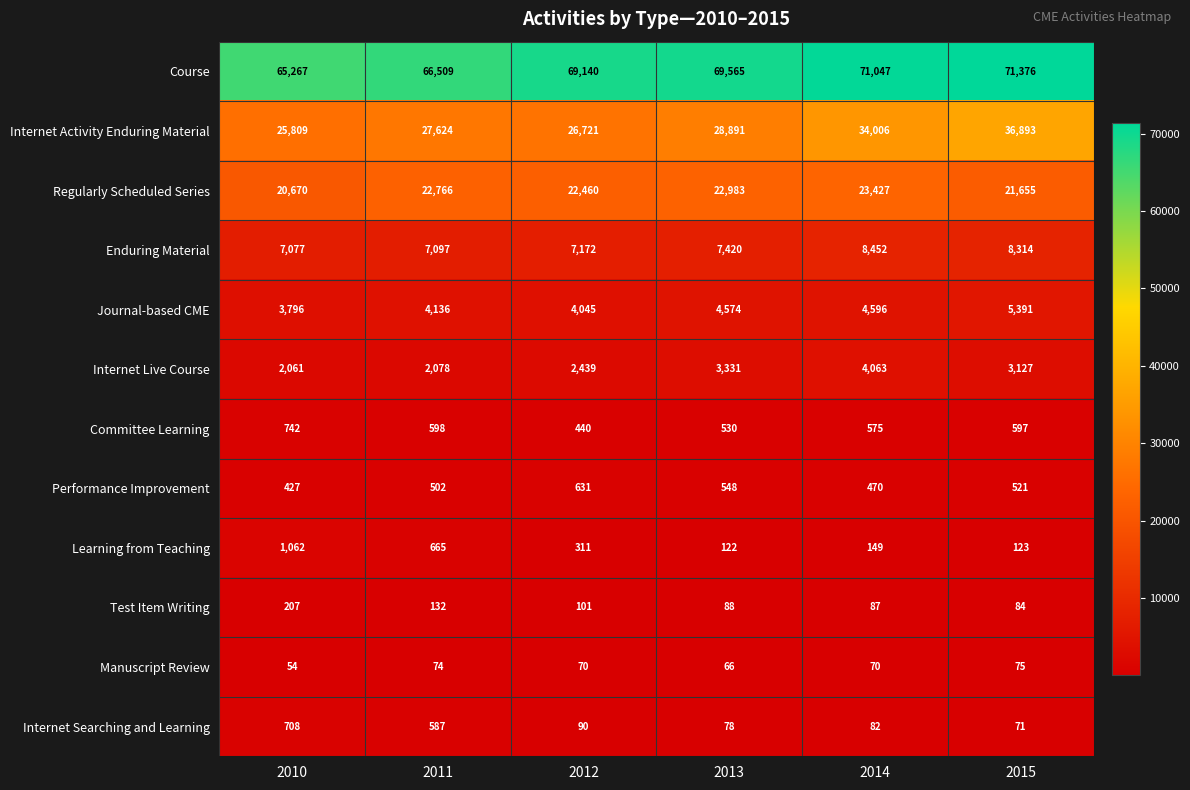

What is the total value across all series at 2010?

127880